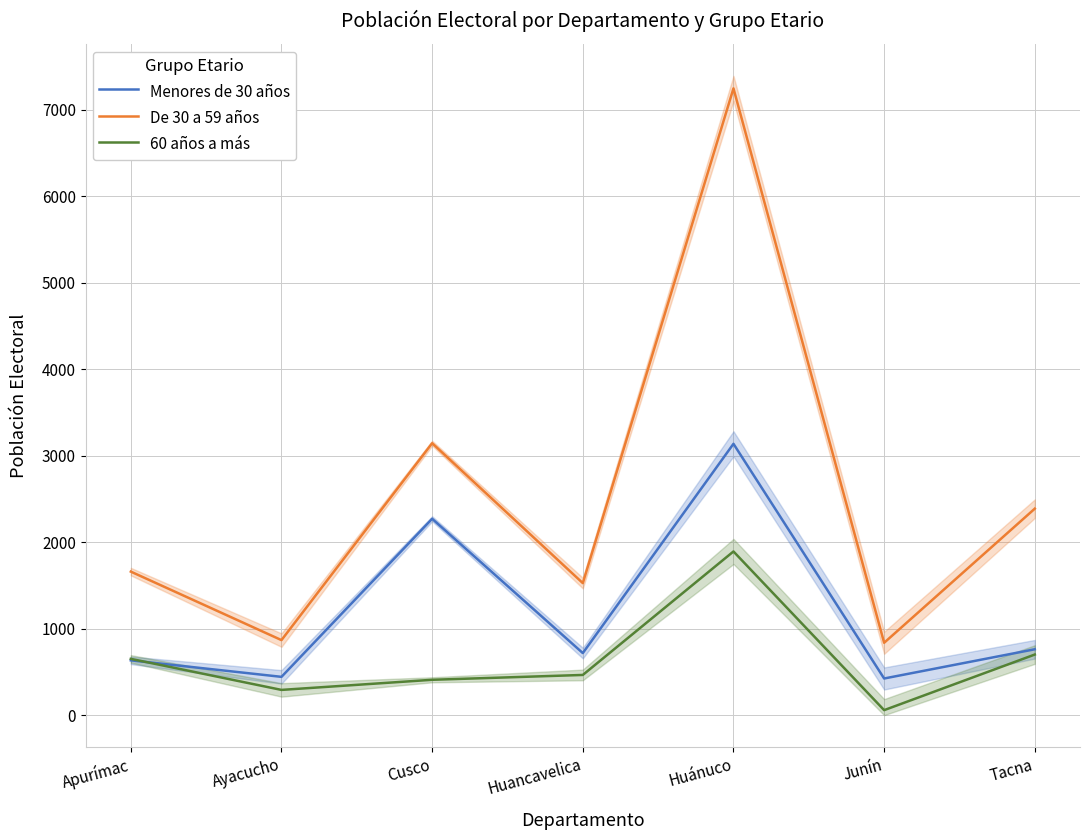

At Junín, list the series in order from smallest to largest.

60 años a más, Menores de 30 años, De 30 a 59 años